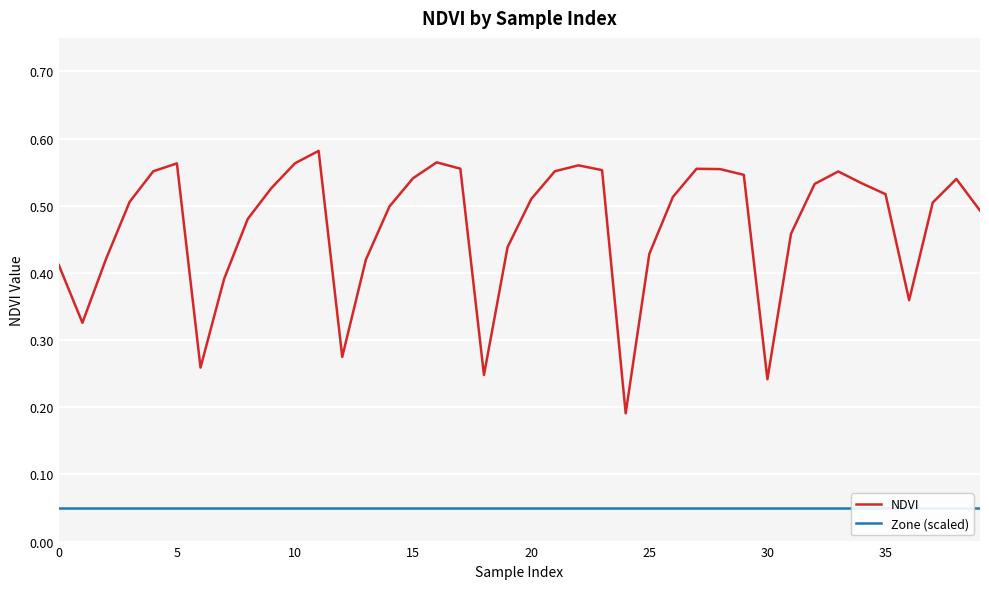

What is the highest value of the NDVI series?

0.6